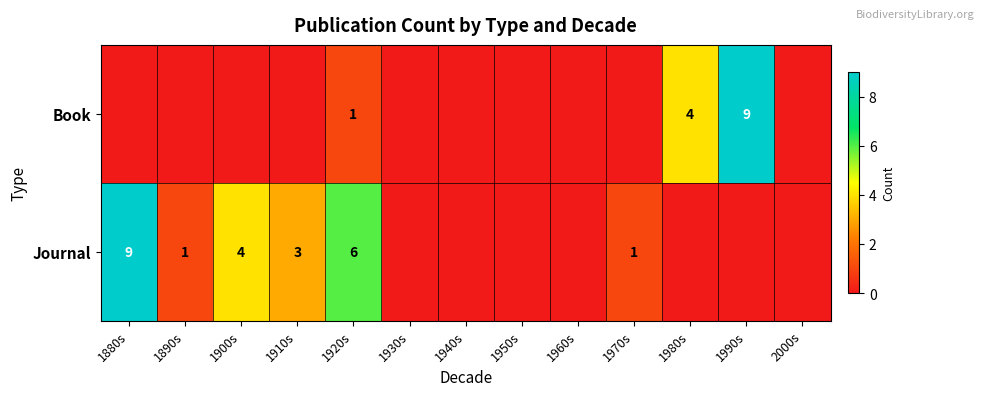

Which category has the lowest value across all series?

1880s